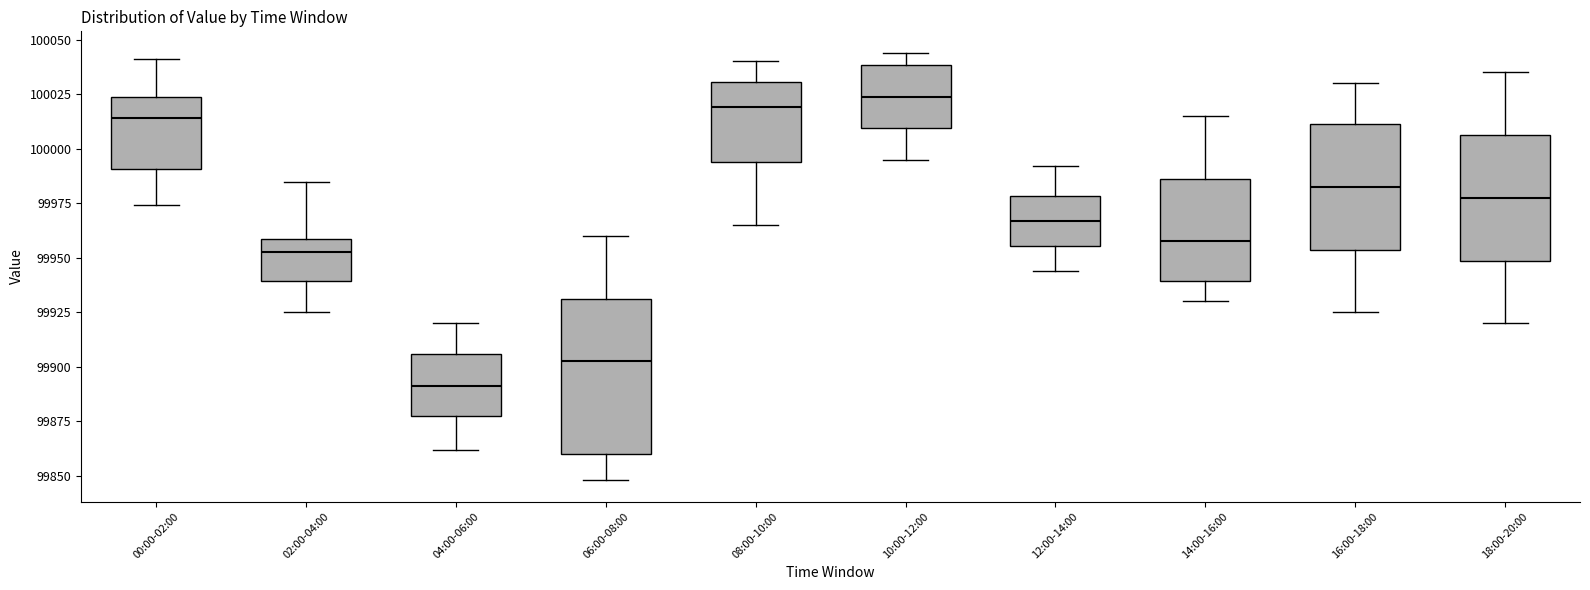

Where is the upper edge of the box for 10:00-12:00 on the y-axis? The values are not printed on the chart, so give them approximately, as read against the axis.

100040